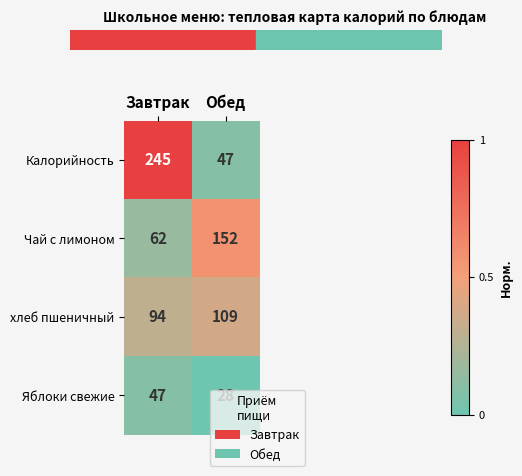

Rank the series by their maximum value, from highest to lowest.

Калорийность, Чай с лимоном, хлеб пшеничный, Яблоки свежие